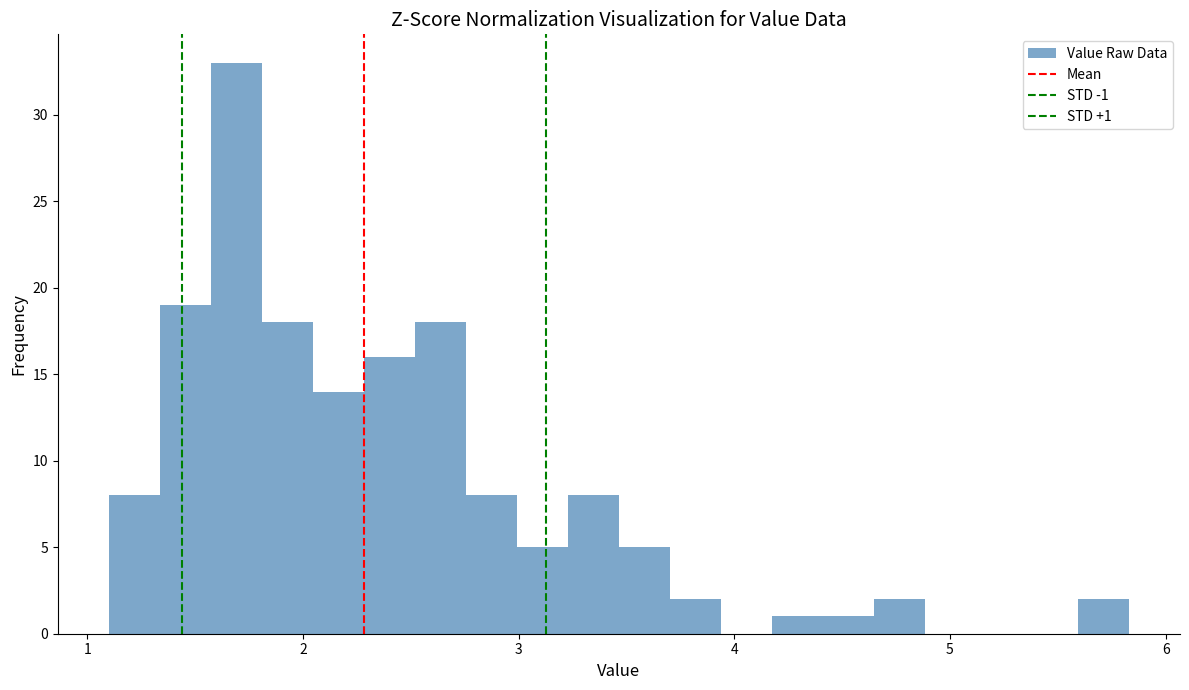

Read against the x-axis, roughly where is the centre of the tallest bar?

1.7